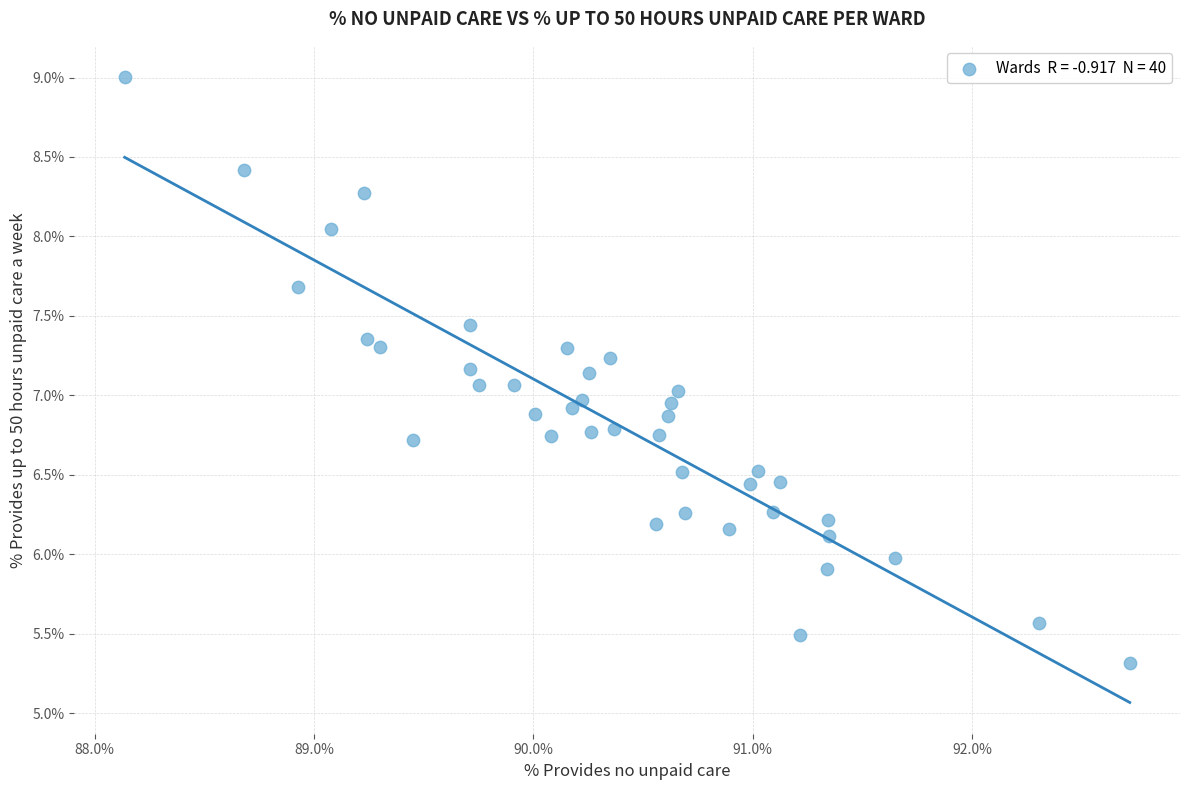

What is the range of X values (max minus min)?

4.6